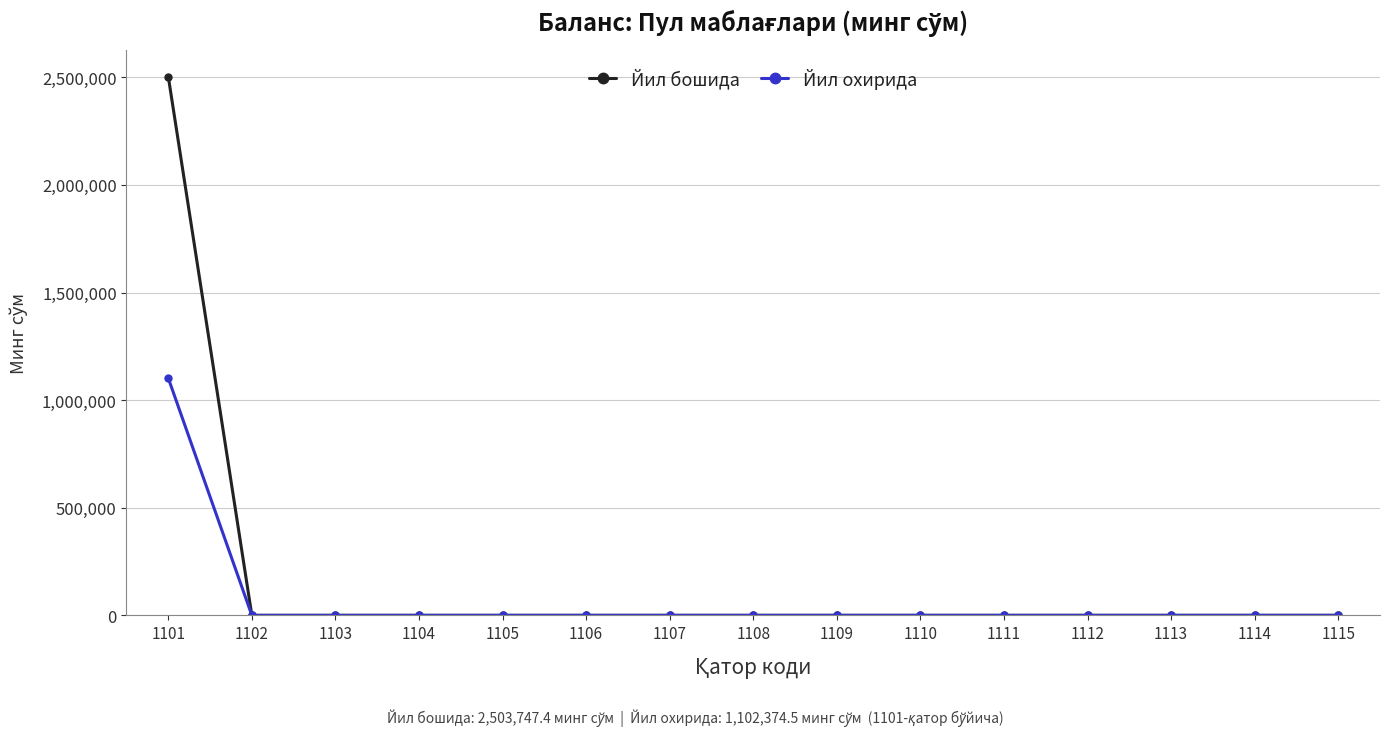

The value of Йил бошида at 1106 is 1183782.4. True or false?

False